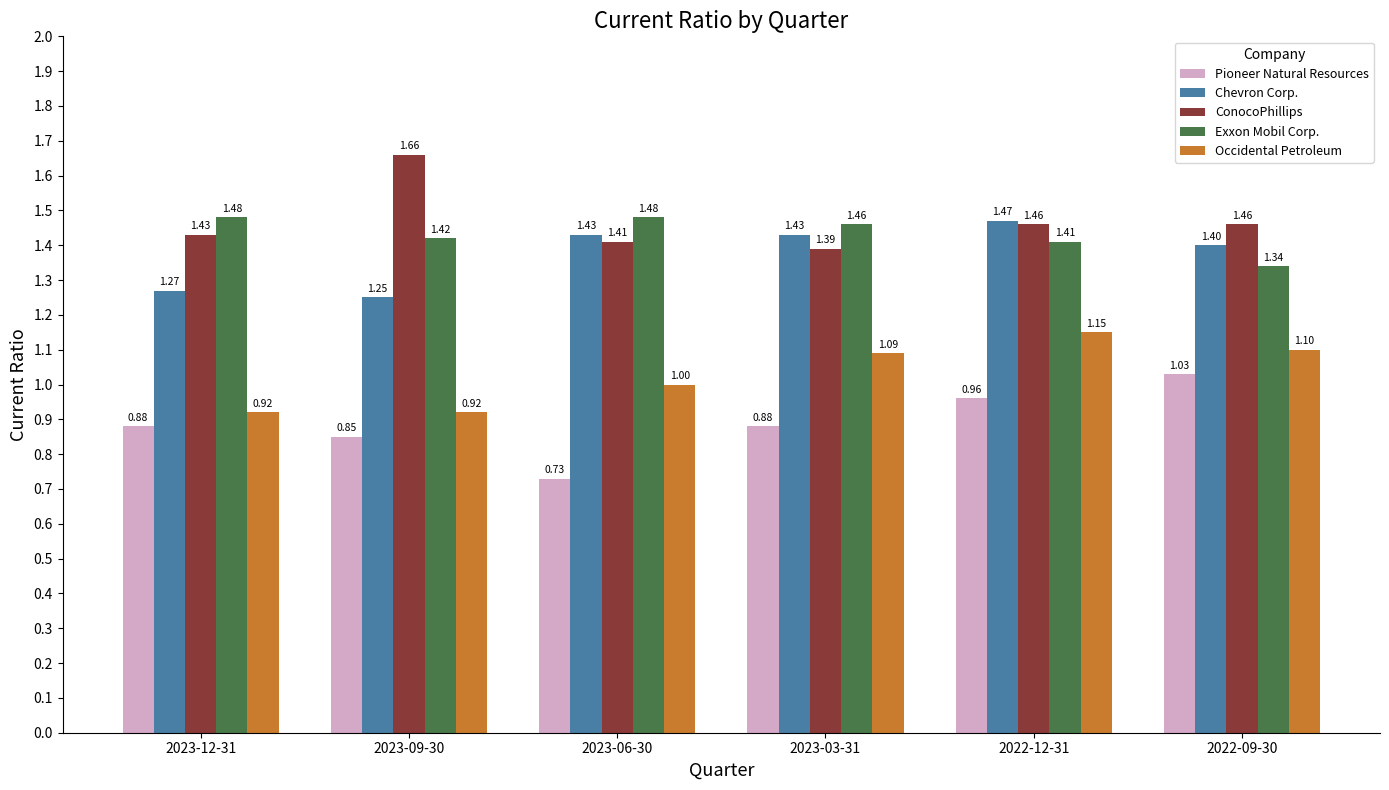

Is the value of ConocoPhillips at 2023-06-30 greater than the value of Chevron Corp. at 2023-03-31?

No